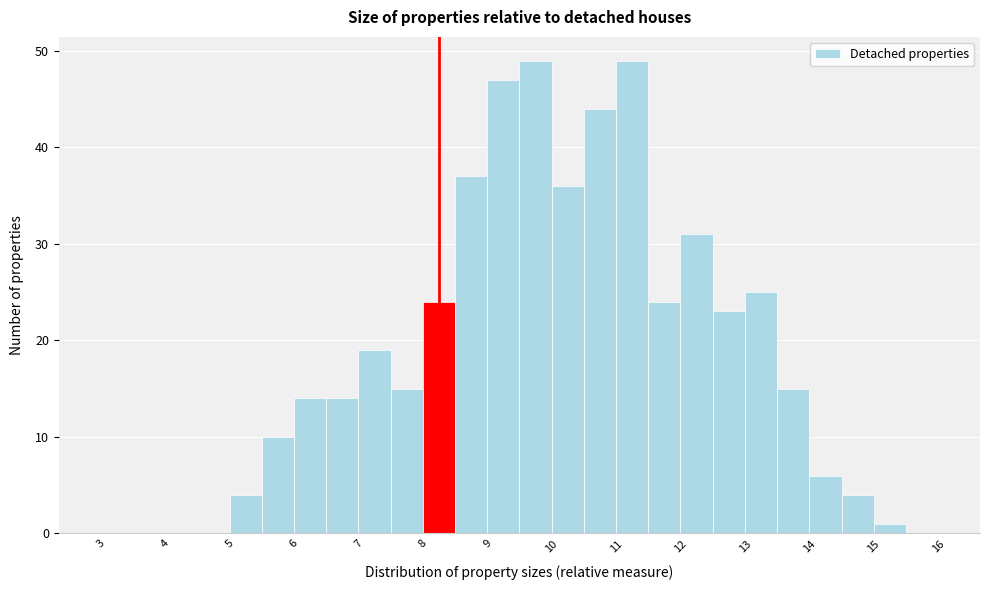

Reading left to right, list every bar in this chart as the range it spans on the x-axis followed by its height. The values are not printed on the chart, so give them approximately, as read against the axis.

3.0 to 3.5: 0
3.5 to 4.0: 0
4.0 to 4.5: 0
4.5 to 5.0: 0
5.0 to 5.5: 4
5.5 to 6.0: 10
6.0 to 6.5: 14
6.5 to 7.0: 14
7.0 to 7.5: 19
7.5 to 8.0: 15
8.0 to 8.5: 24
8.5 to 9.0: 37
9.0 to 9.5: 47
9.5 to 10.0: 49
10.0 to 10.5: 36
10.5 to 11.0: 44
11.0 to 11.5: 49
11.5 to 12.0: 24
12.0 to 12.5: 31
12.5 to 13.0: 23
13.0 to 13.5: 25
13.5 to 14.0: 15
14.0 to 14.5: 6
14.5 to 15.0: 4
15.0 to 15.5: 1
15.5 to 16.0: 0